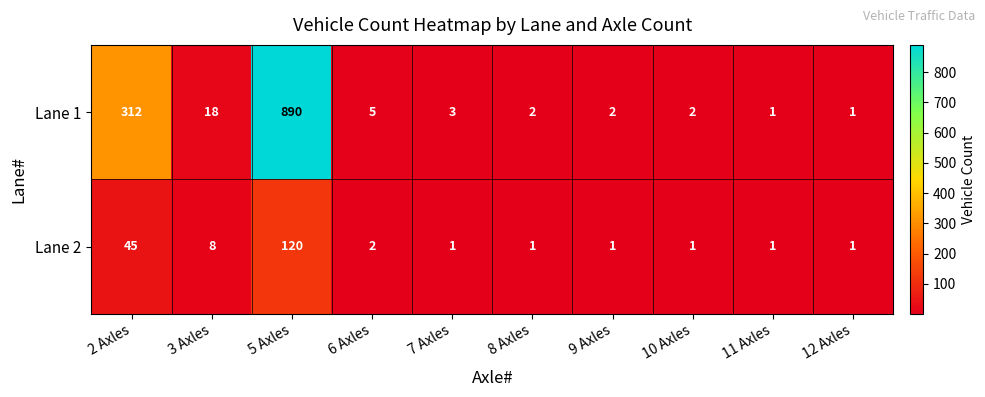

What is the sum of the Lane 1 values at 8 Axles and 3 Axles?

20